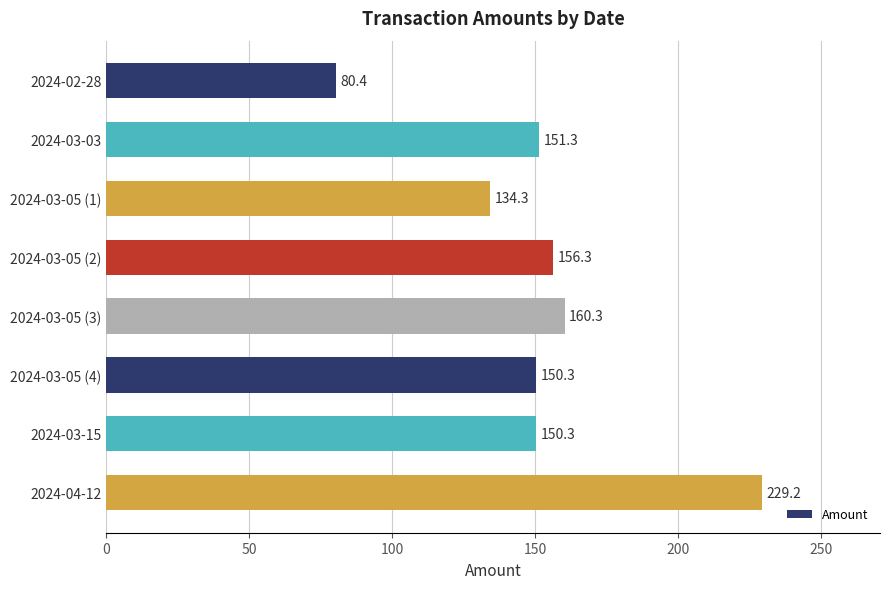

How many bars are there in total?

8